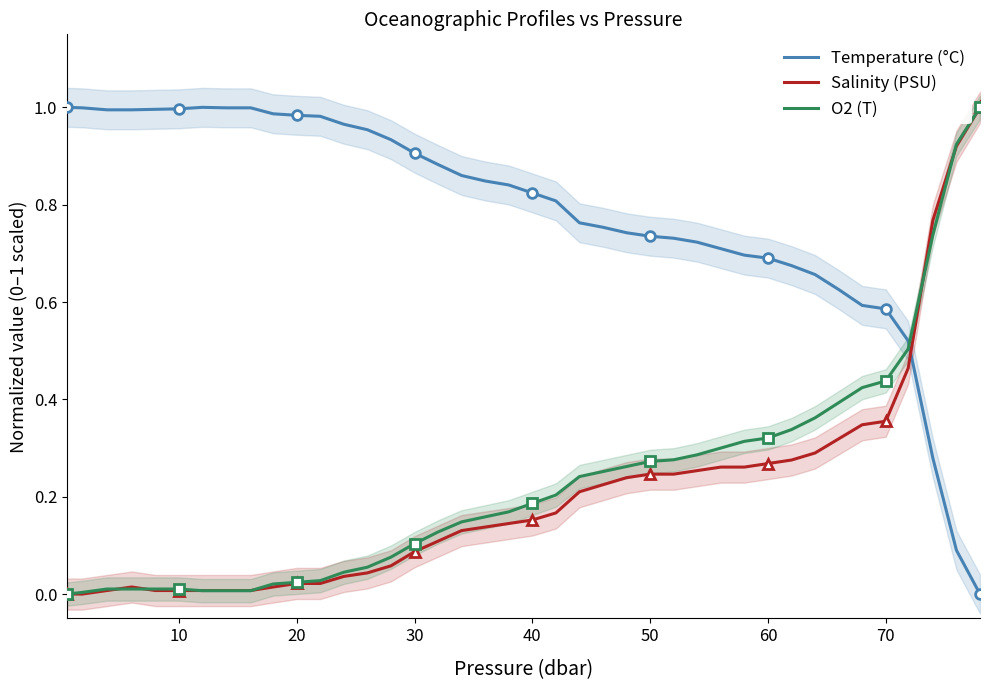

Count the number of categories in the chart.

40